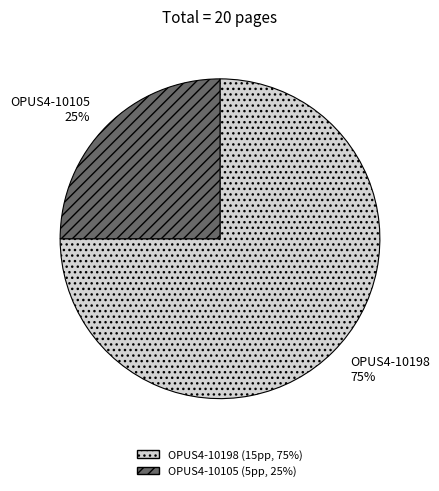

To the nearest percent, what is the average slice percentage?

50%